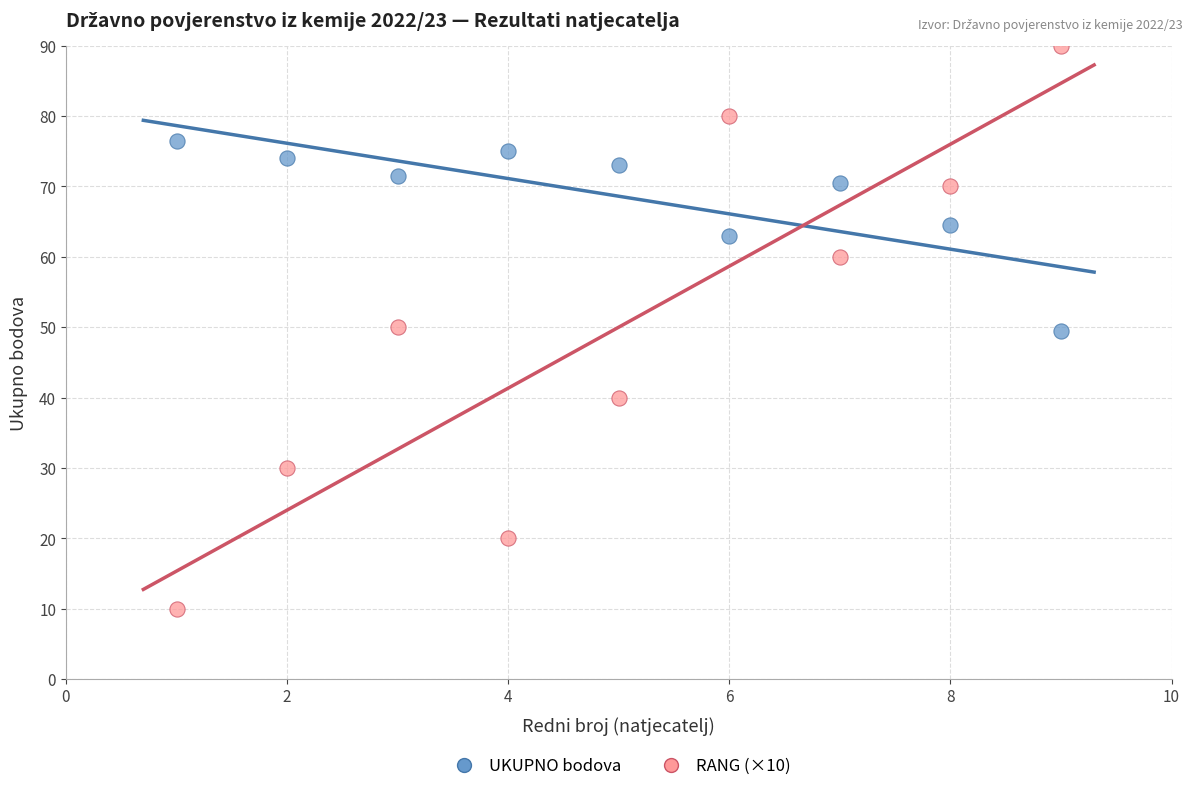

What are all the series names shown in the legend?

UKUPNO bodova, RANG (×10)